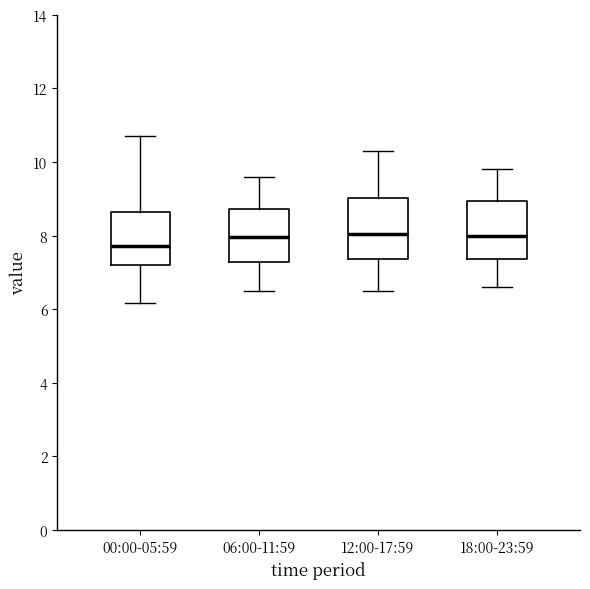

Reading left to right, transcribe this box plot: for each box, give where its median line is, the range the box spans, and where its two whiskers end, as read against the y-axis. The values are not printed on the chart, so give them approximately, as read against the axis.

00:00-05:59: median 7.8, box 7.2 to 8.6, whiskers 6.2 to 10.8
06:00-11:59: median 8.0, box 7.2 to 8.8, whiskers 6.6 to 9.6
12:00-17:59: median 8.0, box 7.4 to 9.0, whiskers 6.6 to 10.4
18:00-23:59: median 8.0, box 7.4 to 9.0, whiskers 6.6 to 9.8